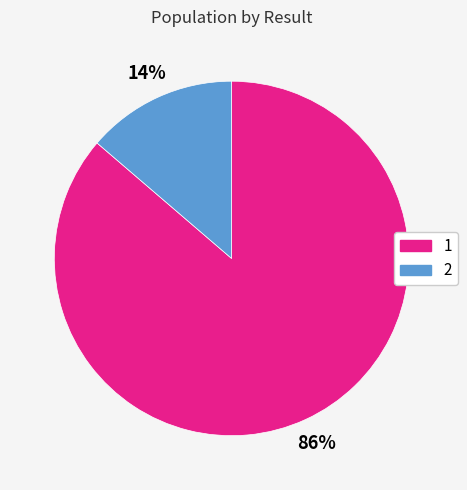

The 2 slice represents 14% of the pie. True or false?

True